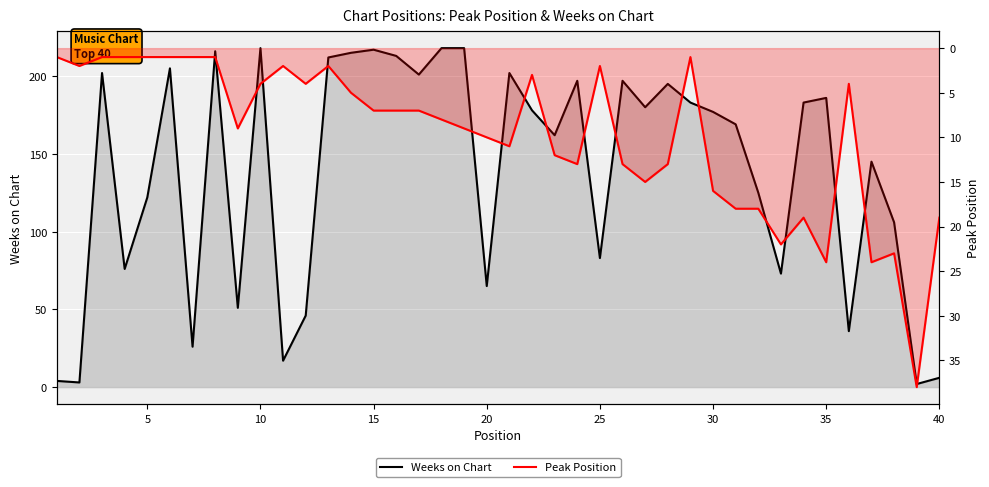

Does the chart display data point markers on the line(s)?

No